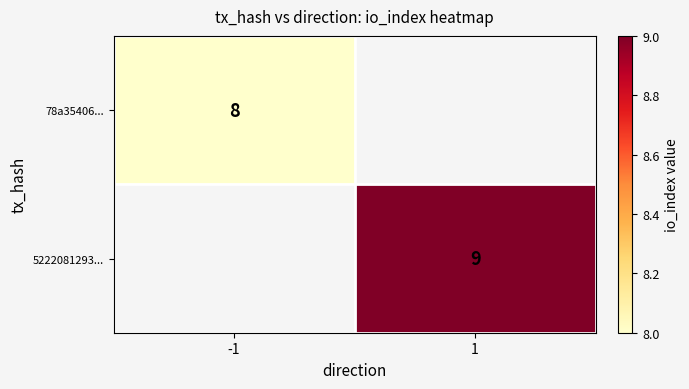

At which category does the chart reach its peak across all series?

1